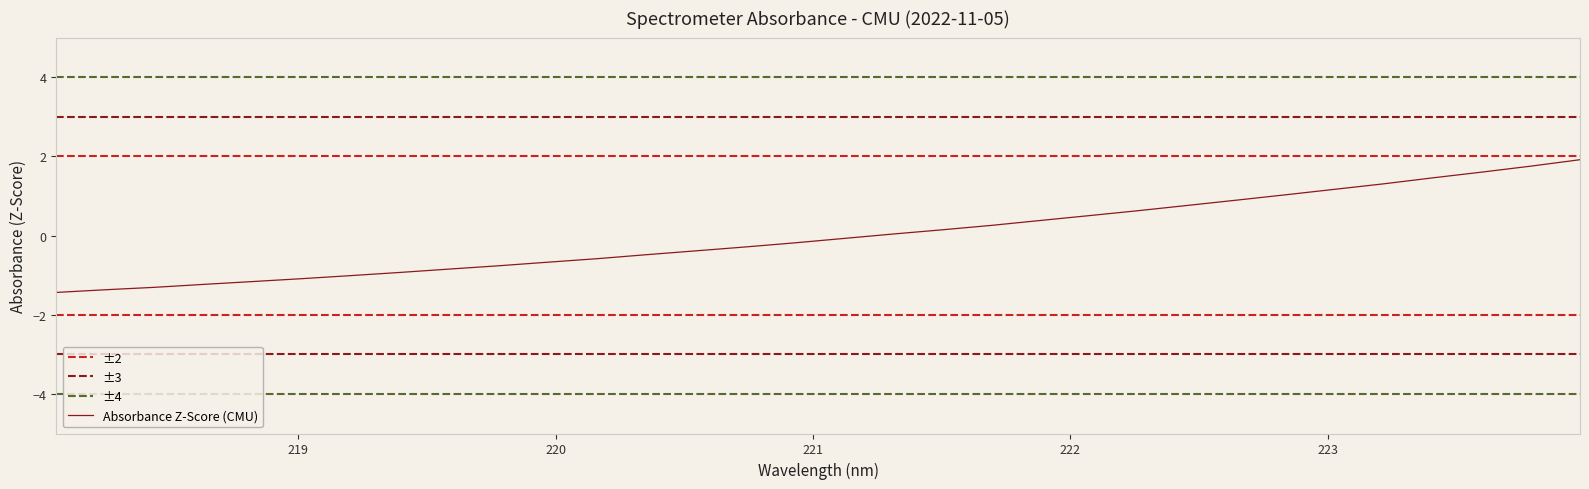

Reading left to right, transcribe all the data shown in this chart.

-1.4	-1.4	-1.3	-1.2	-1.2	-1.1	-1.0	-0.9	-0.8	-0.8	-0.7	-0.6	-0.5	-0.4	-0.3	-0.2	-0.1	0.0	0.1	0.3	0.4	0.5	0.6	0.8	0.9	1.0	1.2	1.3	1.5	1.6	1.8	1.9